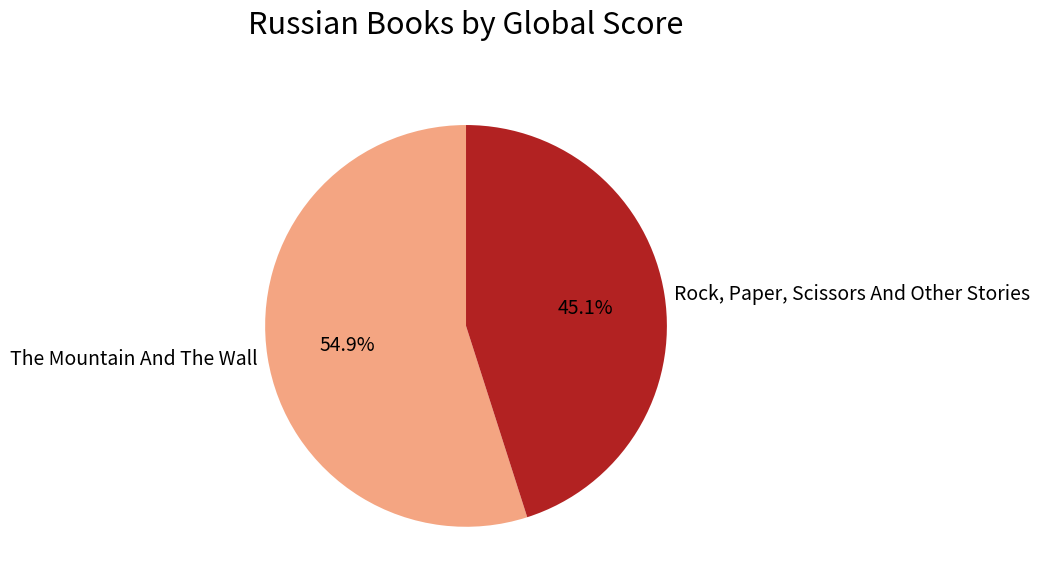

To the nearest percent, what portion does Rock, Paper, Scissors And Other Stories represent?

45%